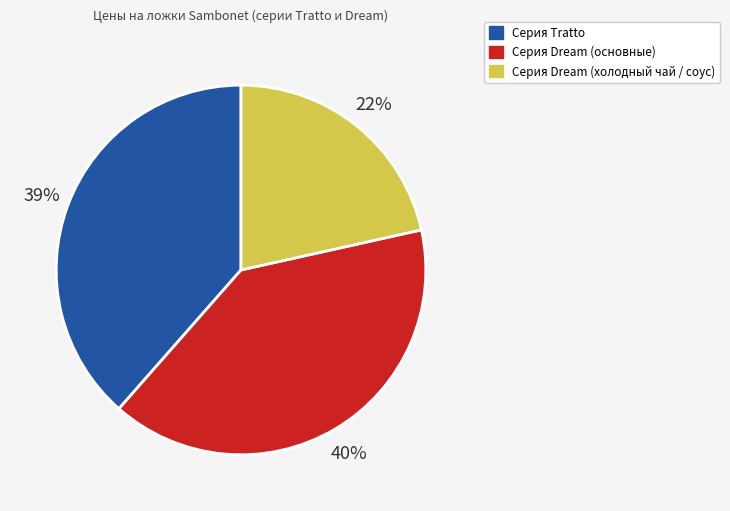

Is there a majority slice in this chart?

No